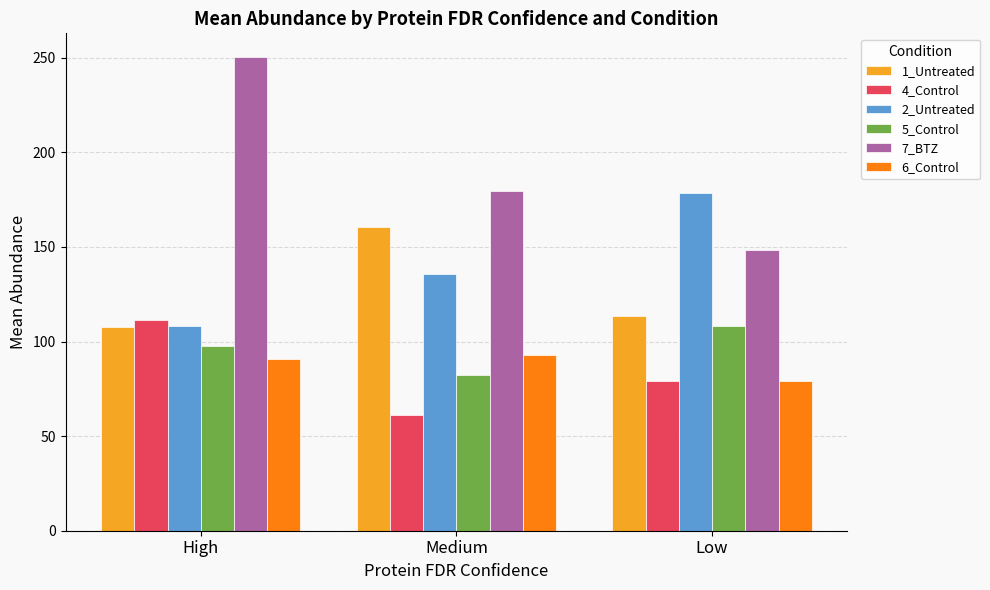

What is the label of the 3rd bar from the left?

Low